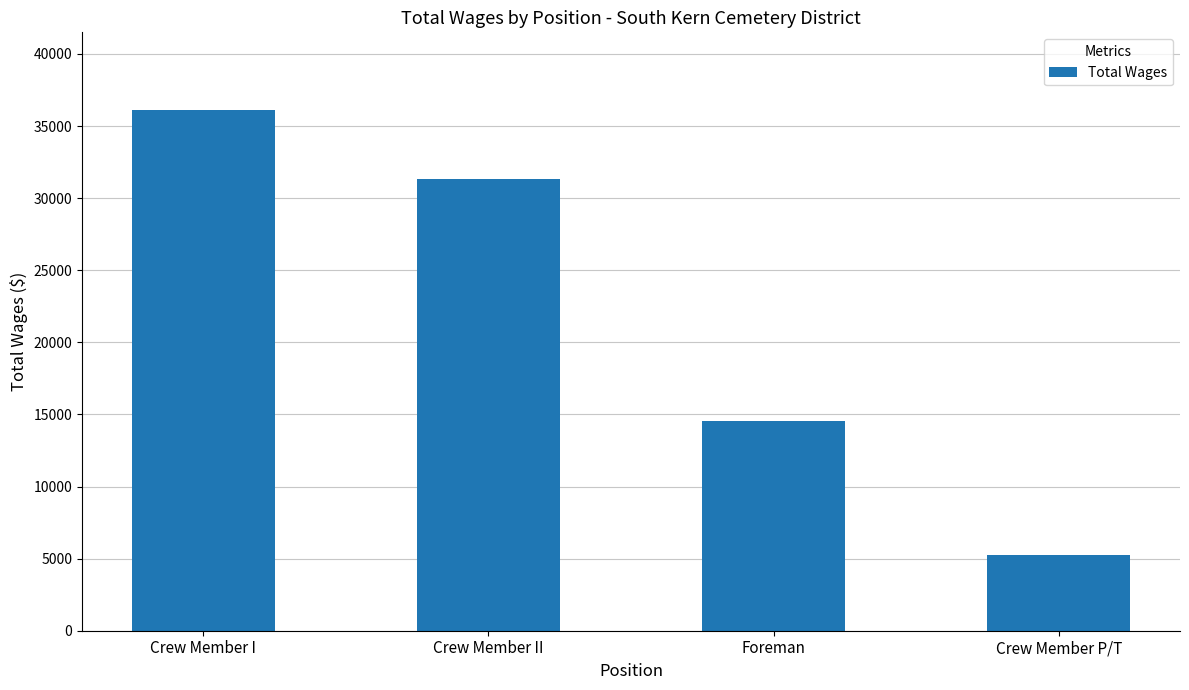

True or false: the data shows 36087 at Crew Member I.

True